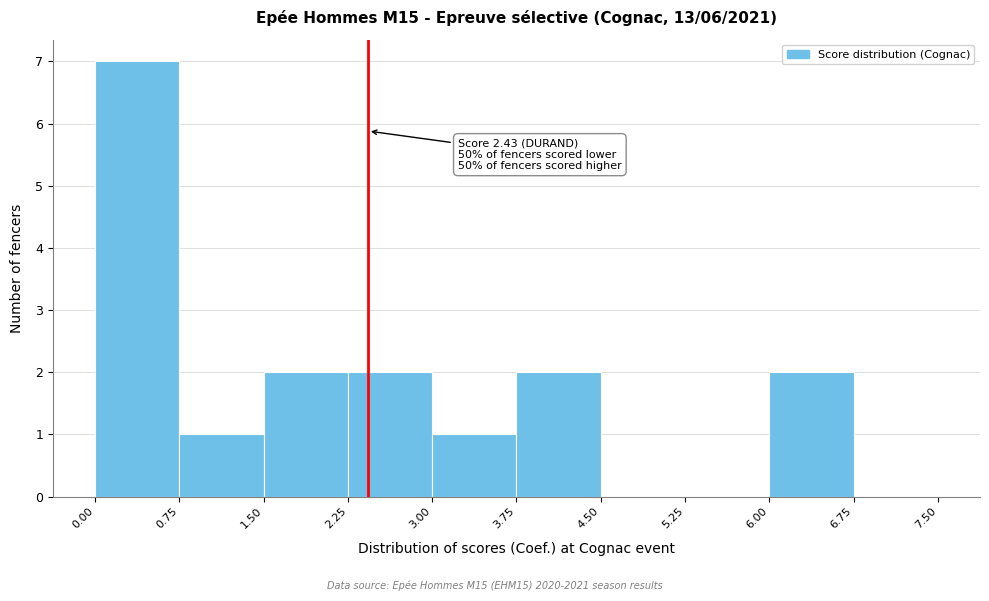

Over which range of the x-axis is the bar tallest?

0.00 to 0.75